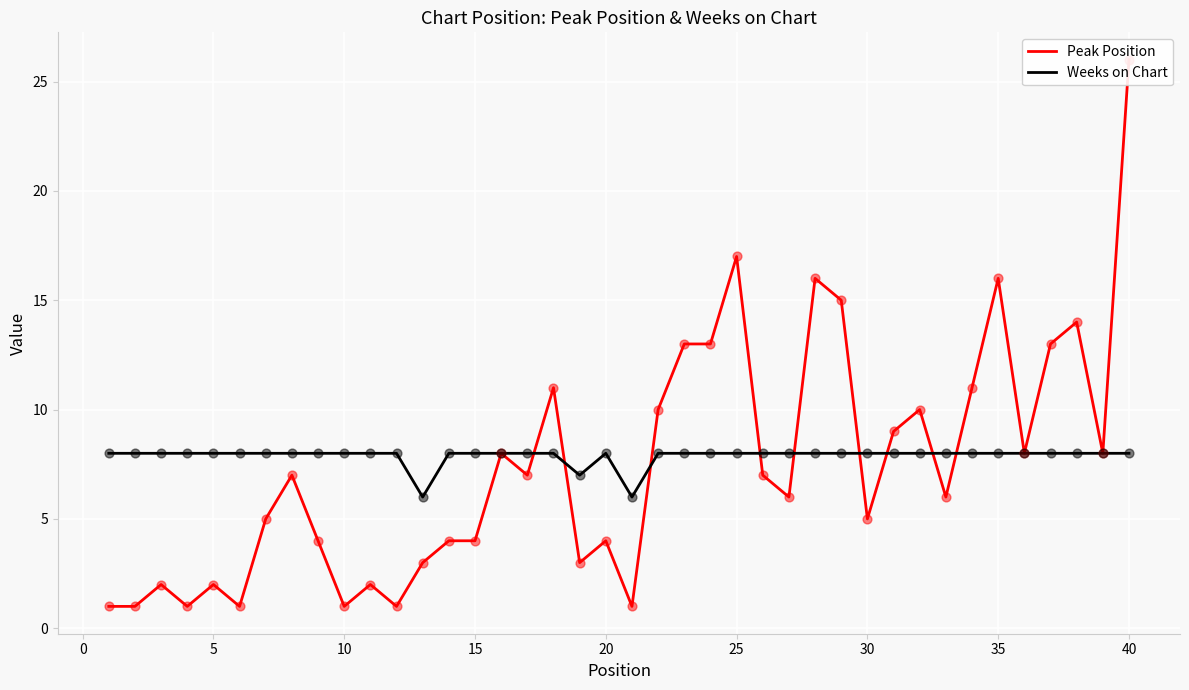

Which series reaches the minimum Y coordinate?

Peak Position